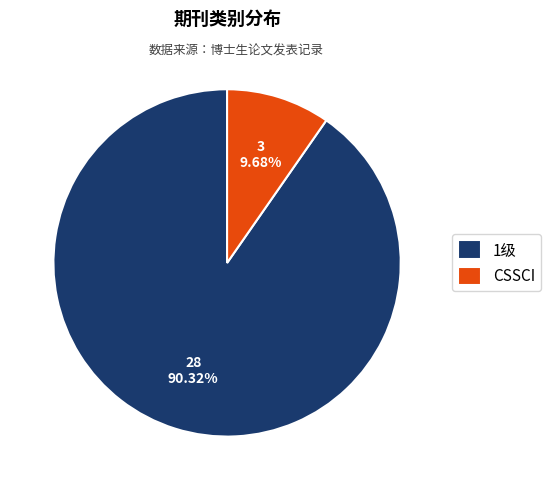

To the nearest percent, what is the difference between the 1级 and CSSCI slice percentages?

81%